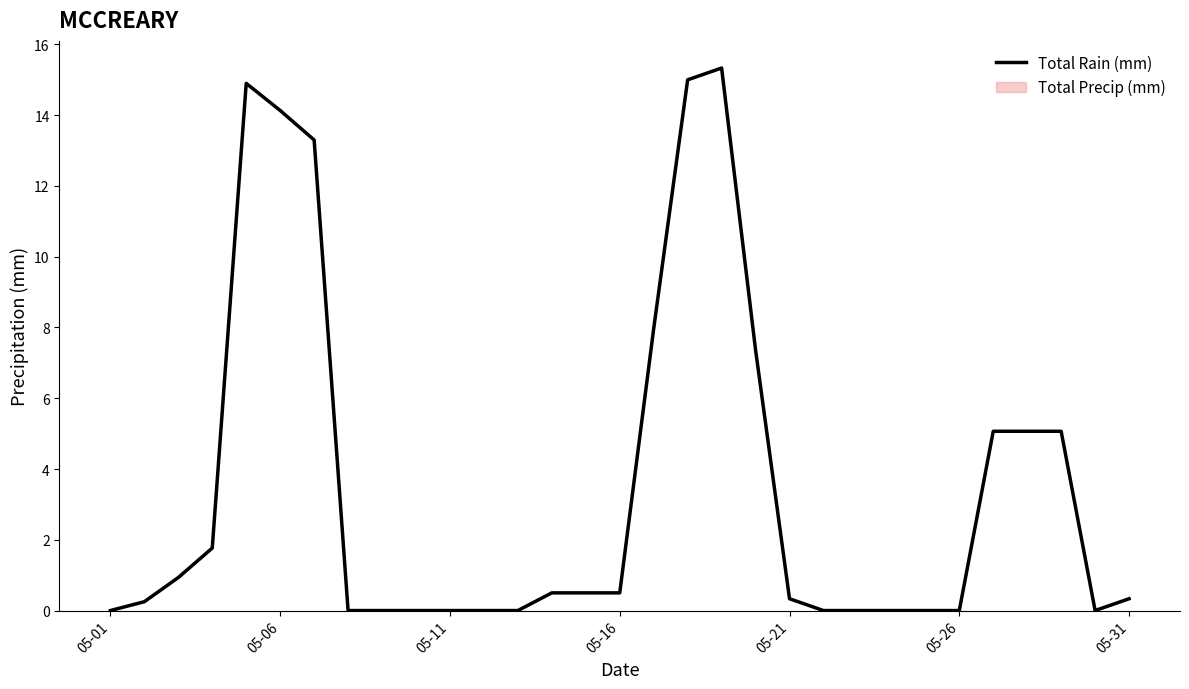

Reading left to right, extract all data points from this chart.

0.0	0.2	0.9	1.8	14.9	14.1	13.3	0.0	0.0	0.0	0.0	0.0	0.0	0.5	0.5	0.5	8.0	15.0	15.3	7.4	0.3	0.0	0.0	0.0	0.0	0.0	5.1	5.1	5.1	0.0	0.3